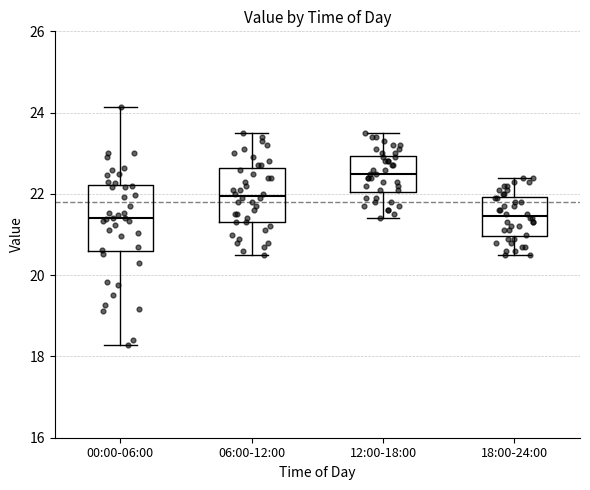

Comparing the boxes themselves (not the whiskers), which one is the tallest?

00:00-06:00